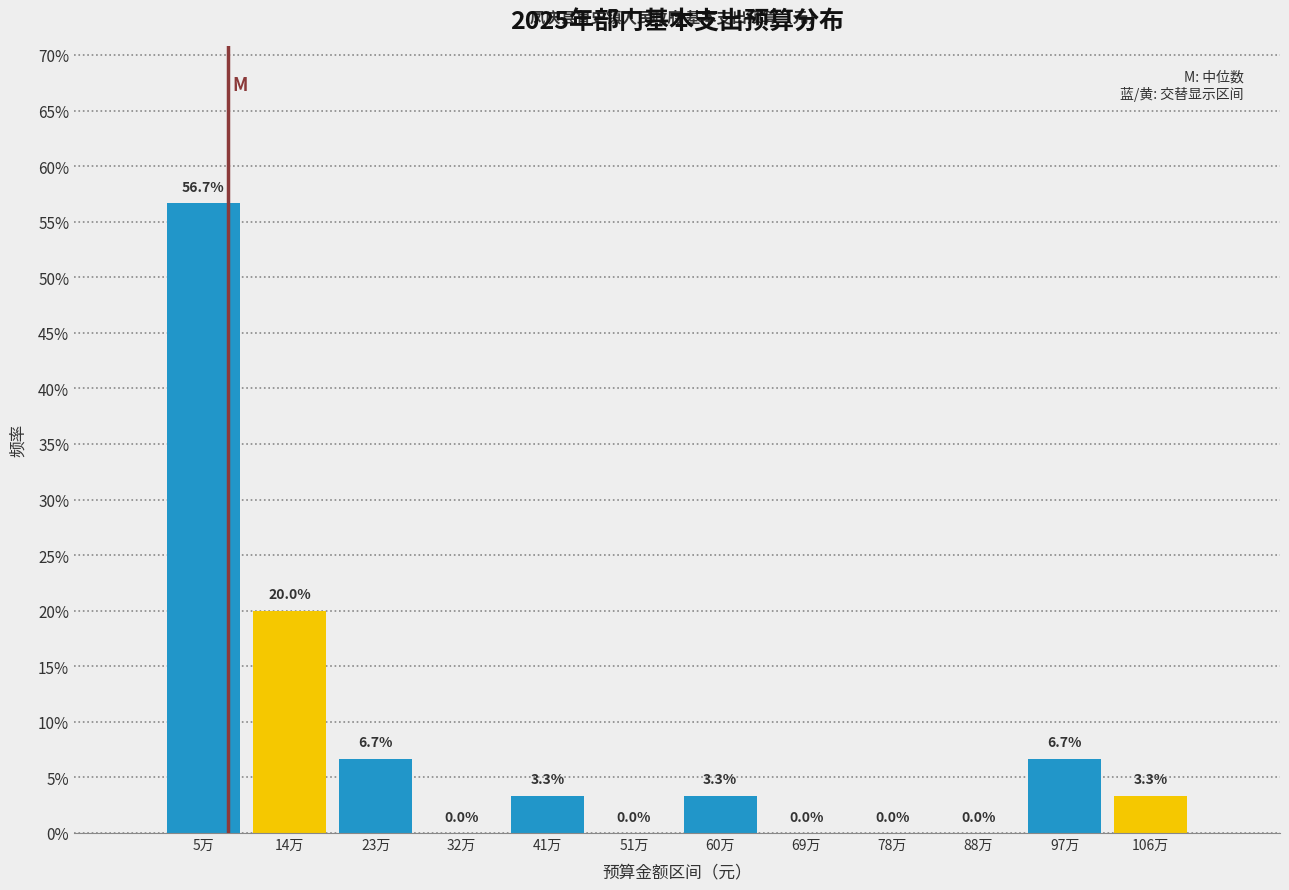

Are the bars horizontal?

No